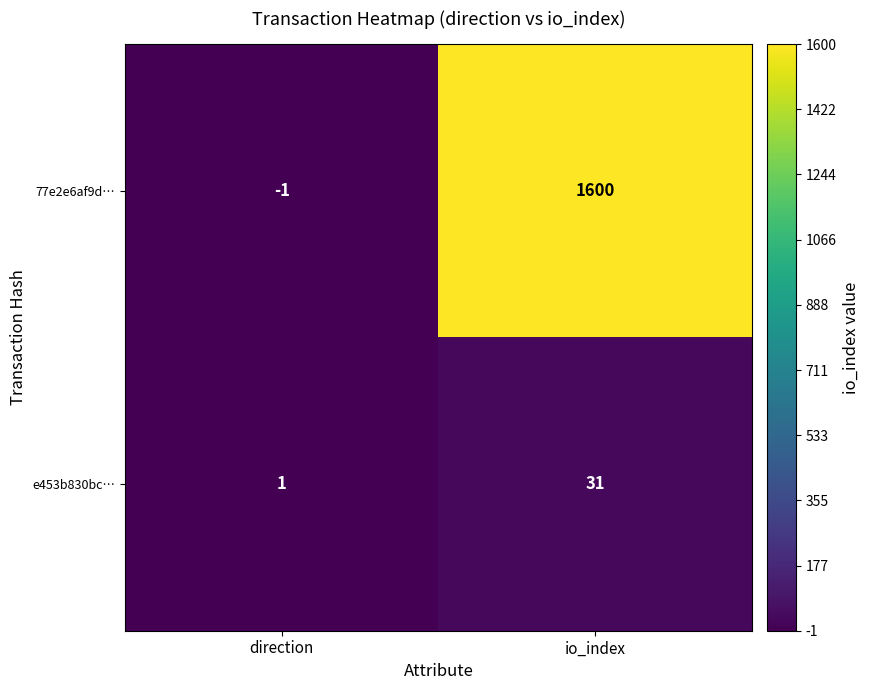

At how many categories does at least one series exceed 463?

1